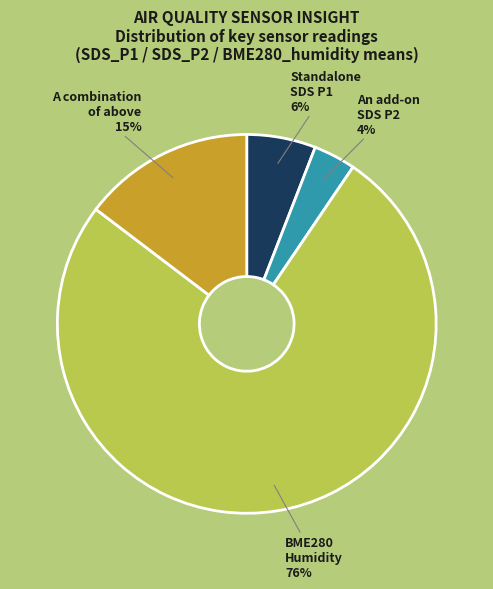

Which category accounts for the majority?

BME280 Humidity 76%